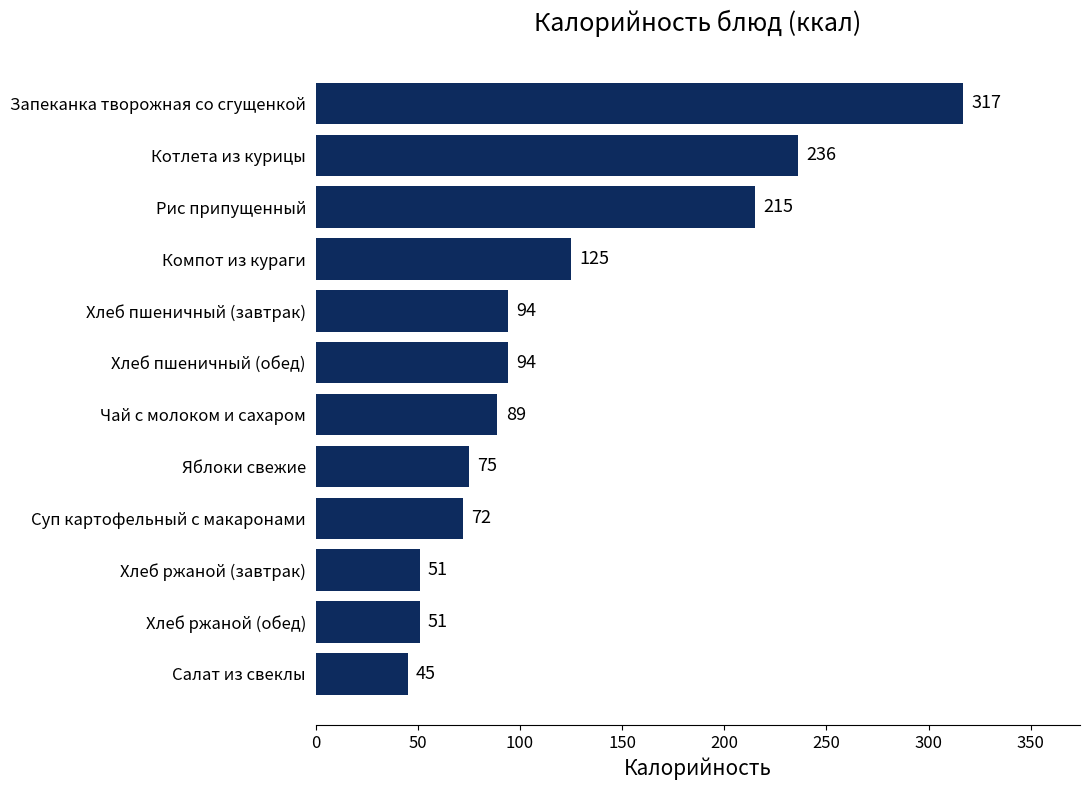

How many bars are there in total?

12